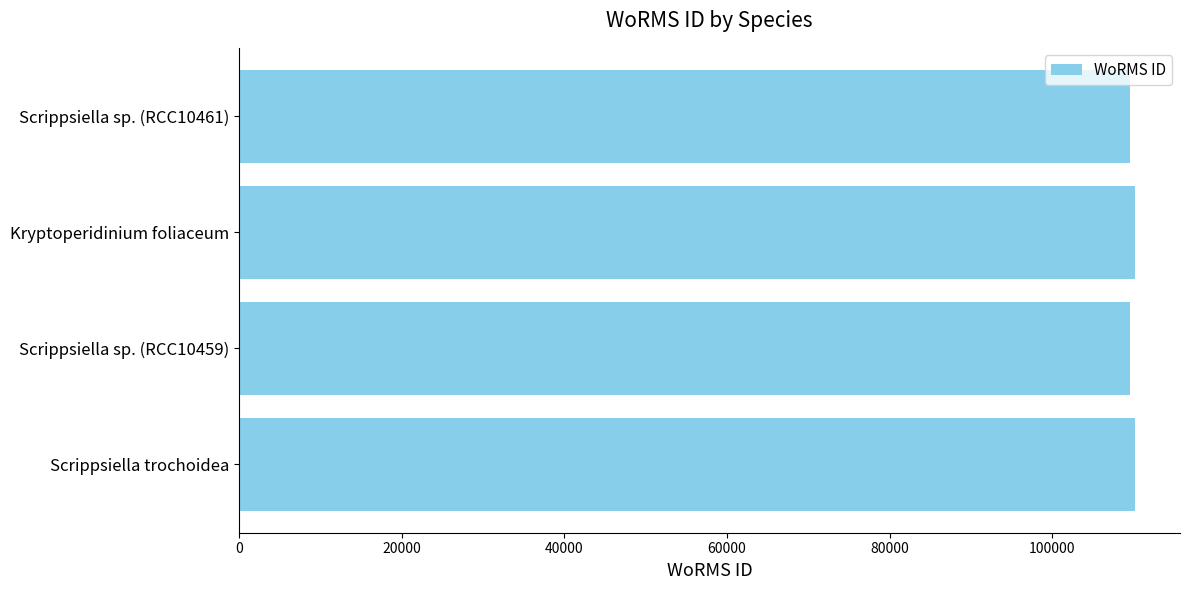

What is the maximum value shown in the chart?

110172